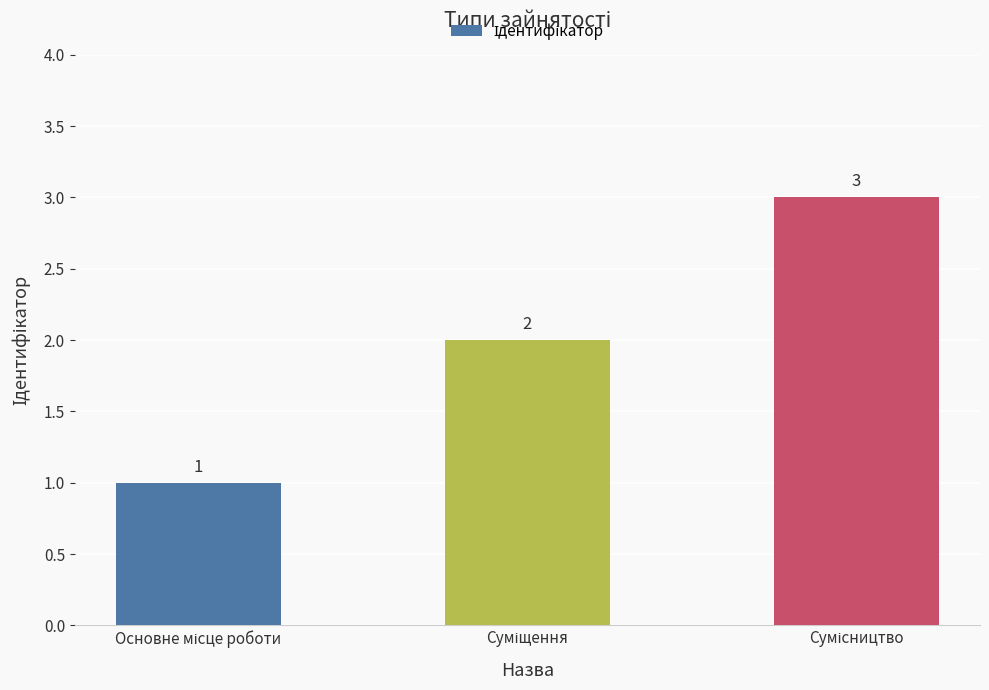

What is the maximum value shown in the chart?

3